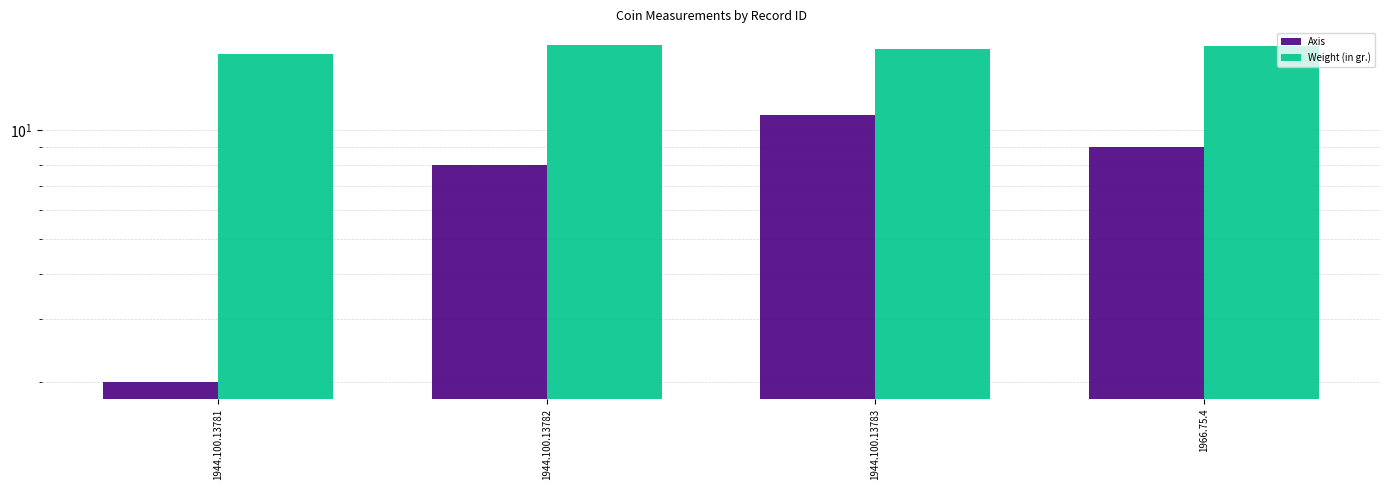

Is it true that Weight (in gr.) equals 5.2 at 1944.100.13781?

False